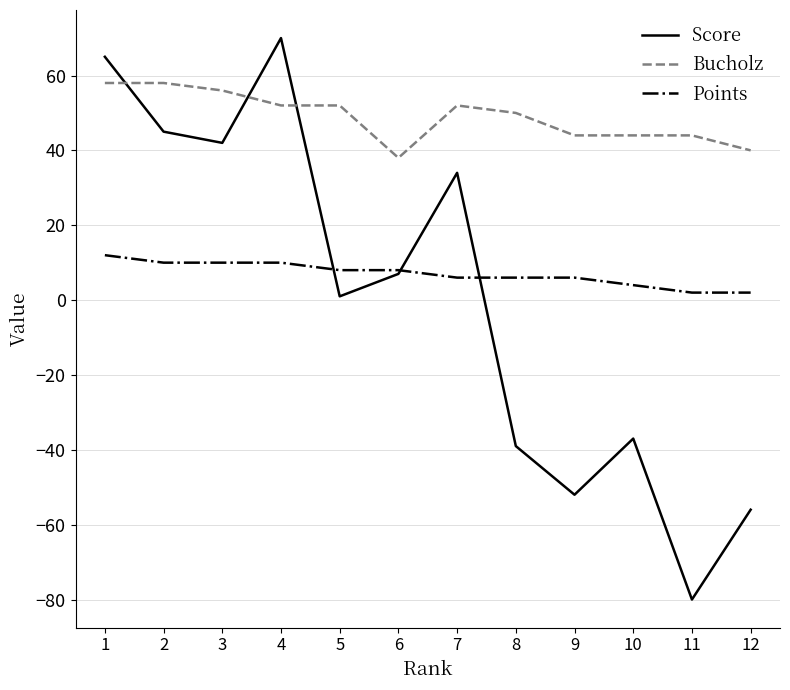

How many values in Score are above zero?

7